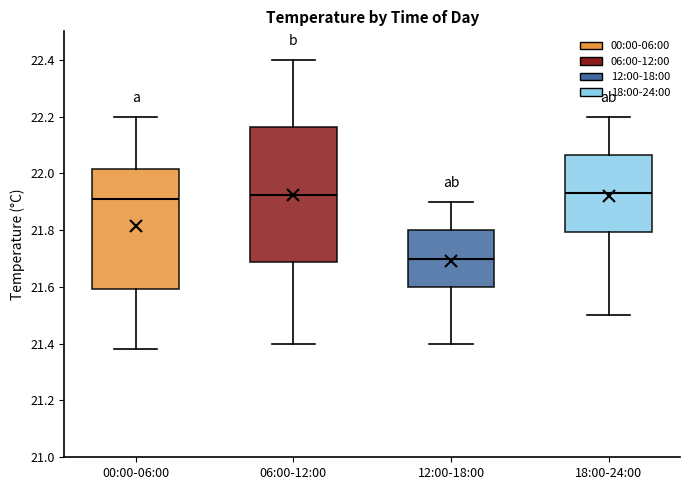

Where is the lower edge of the box for 00:00-06:00 on the y-axis? The values are not printed on the chart, so give them approximately, as read against the axis.

21.60